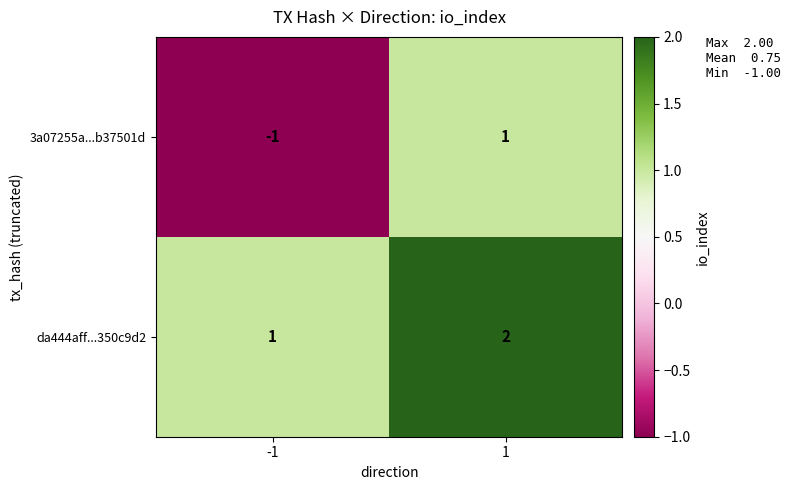

Reading right to left, list all the values displayed in this chart.

3a07255a...b37501d: 1=1	-1=-1
da444aff...350c9d2: 1=2	-1=1